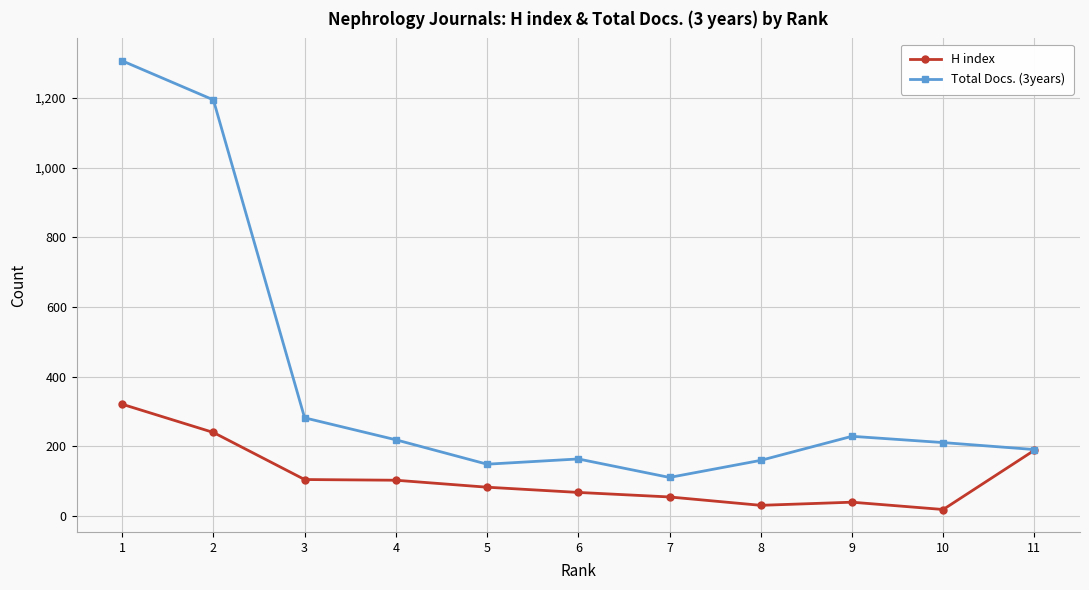

Count the number of categories in the chart.

11